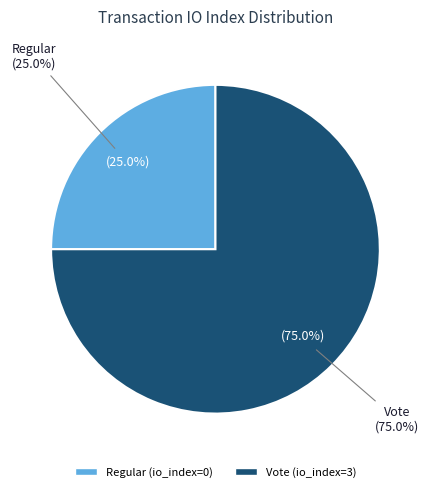

Which slice represents more than half of the pie?

Vote